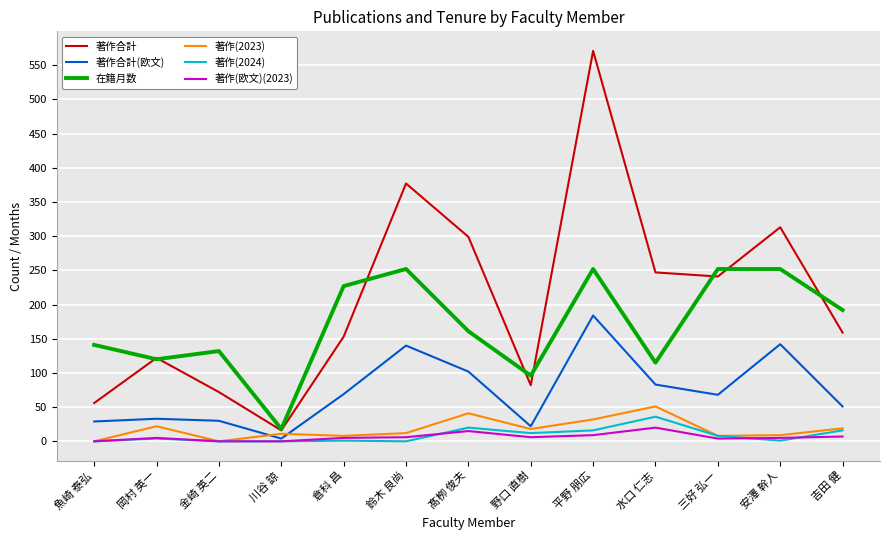

At which category is the sum across all series the highest?

平野 朋広